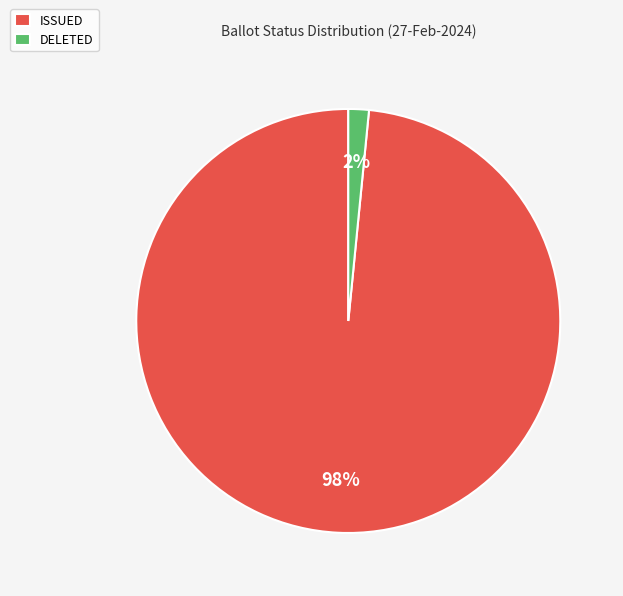

Which slice is the largest?

ISSUED